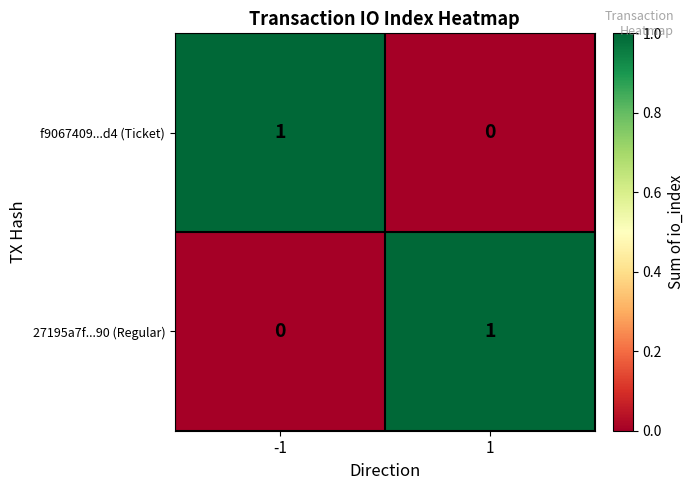

True or false: 27195a7f...90 (Regular) has a value of 1 at 1.

True